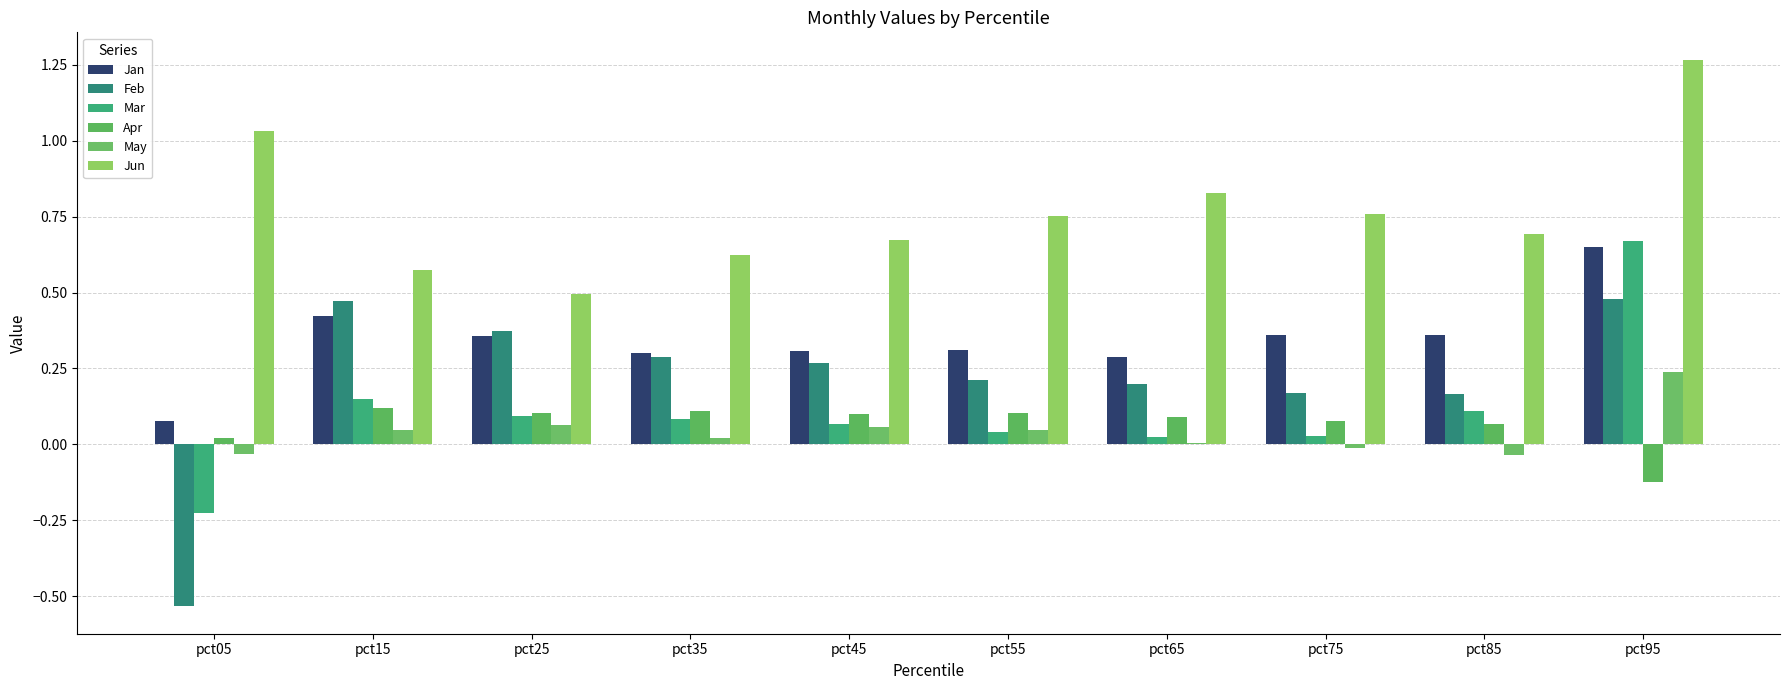

Is it true that Jan equals 0.5 at pct65?

False